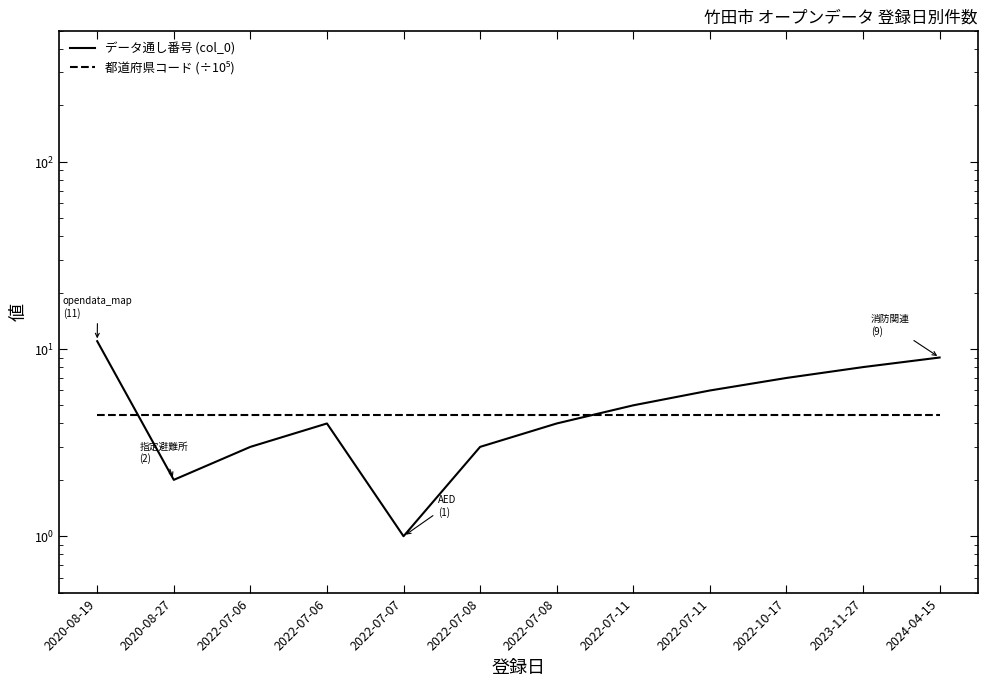

What is the difference between the second highest and second lowest values in the データ通し番号 (col_0) series?

7.0